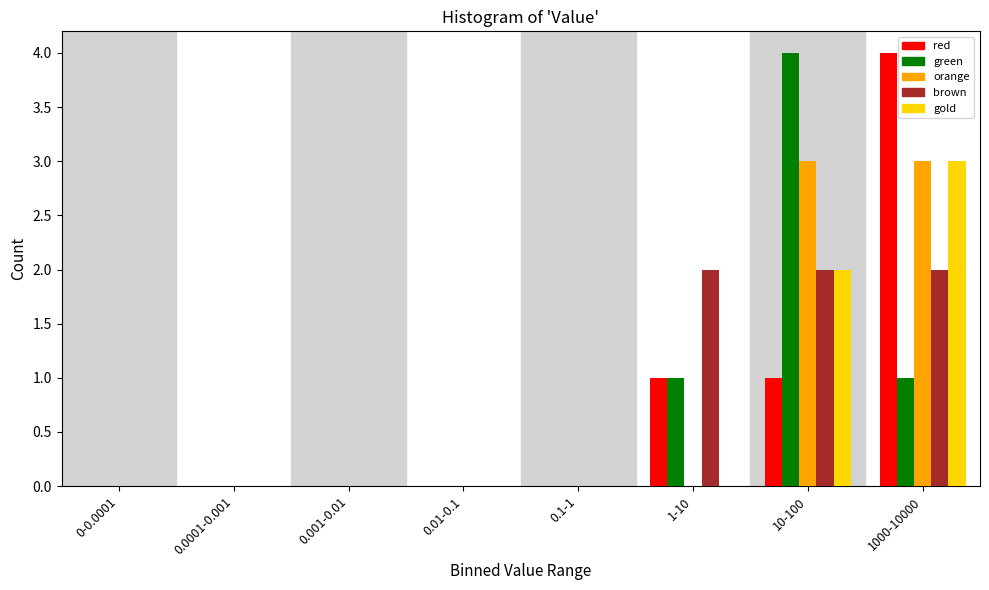

What is the maximum value shown in the chart?

4